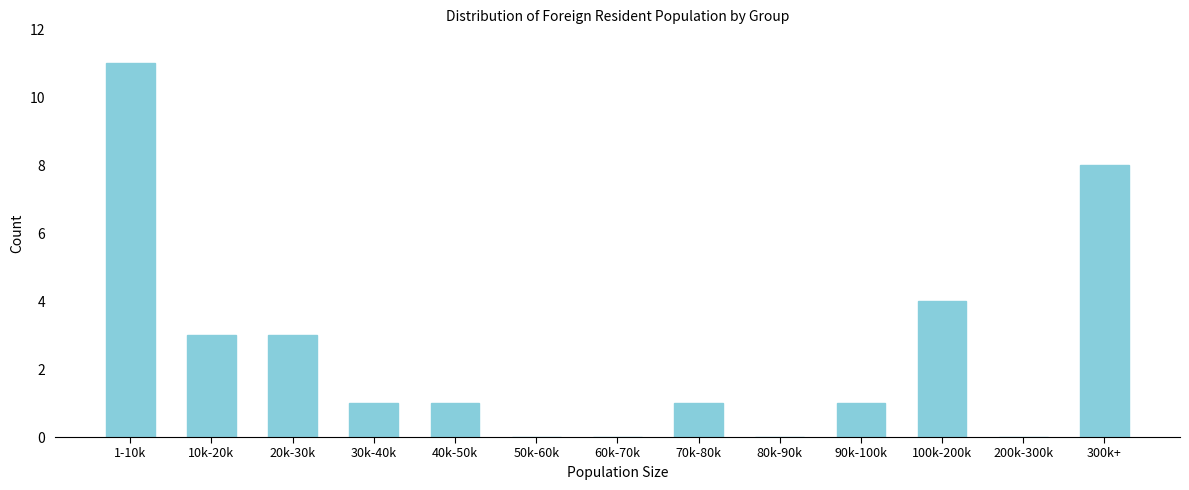

Reading left to right, extract all data points from this chart.

1-10k=11	10k-20k=3	20k-30k=3	30k-40k=1	40k-50k=1	50k-60k=0	60k-70k=0	70k-80k=1	80k-90k=0	90k-100k=1	100k-200k=4	200k-300k=0	300k+=8